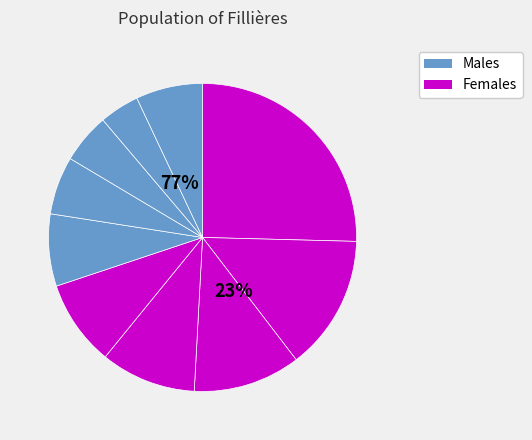

Is there a majority slice in this chart?

No